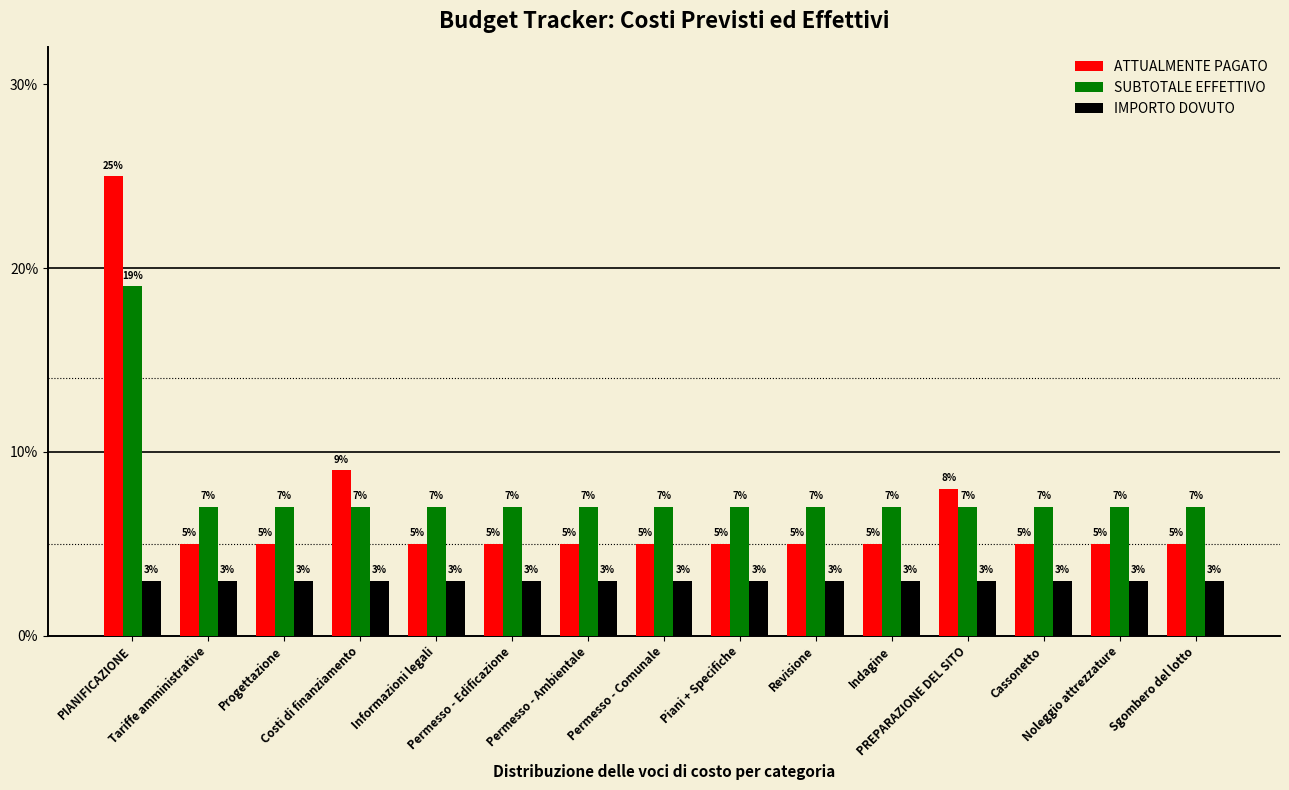

At how many categories does at least one series exceed 0?

15